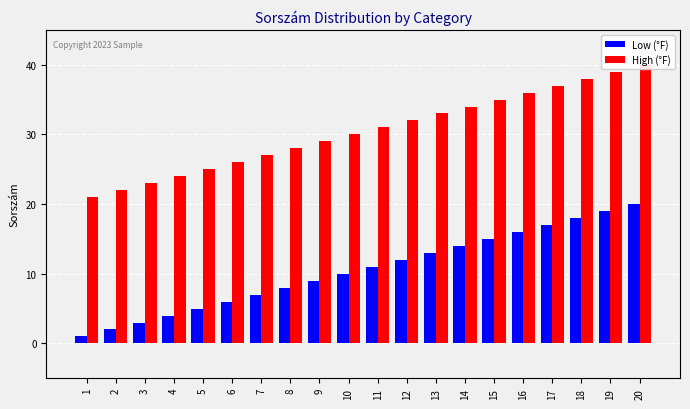

What is the difference between the High (°F) values at 16 and 13?

3